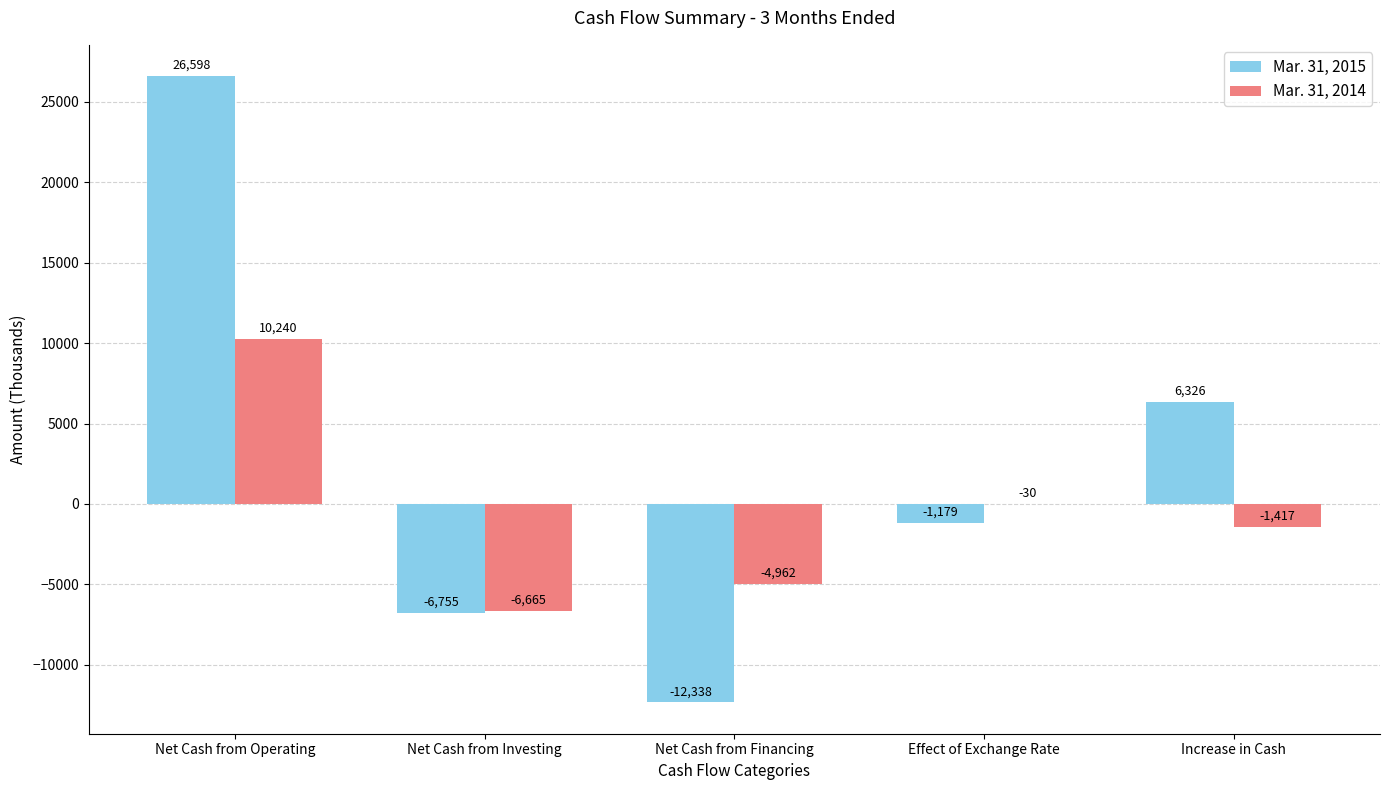

What is the spread (max minus min) of values at Net Cash from Financing?

7376